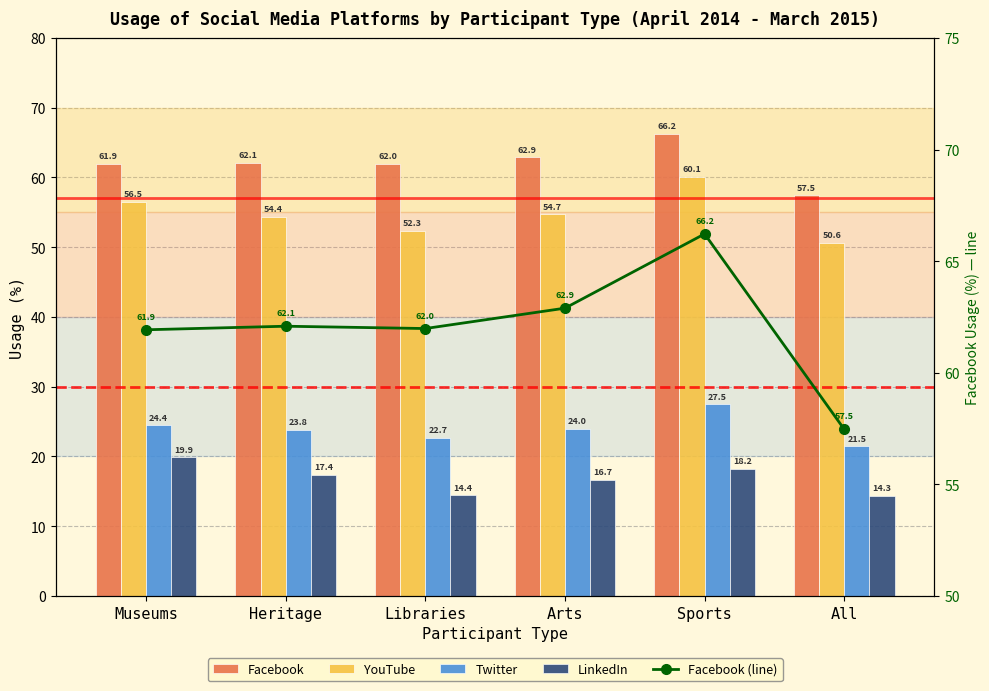

What is the average value of the Twitter series?

24.0